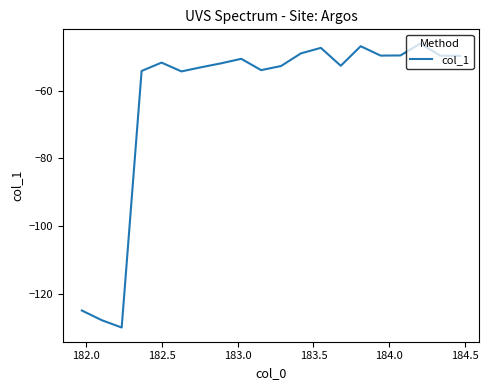

What is the difference between the maximum and minimum values?

83.7